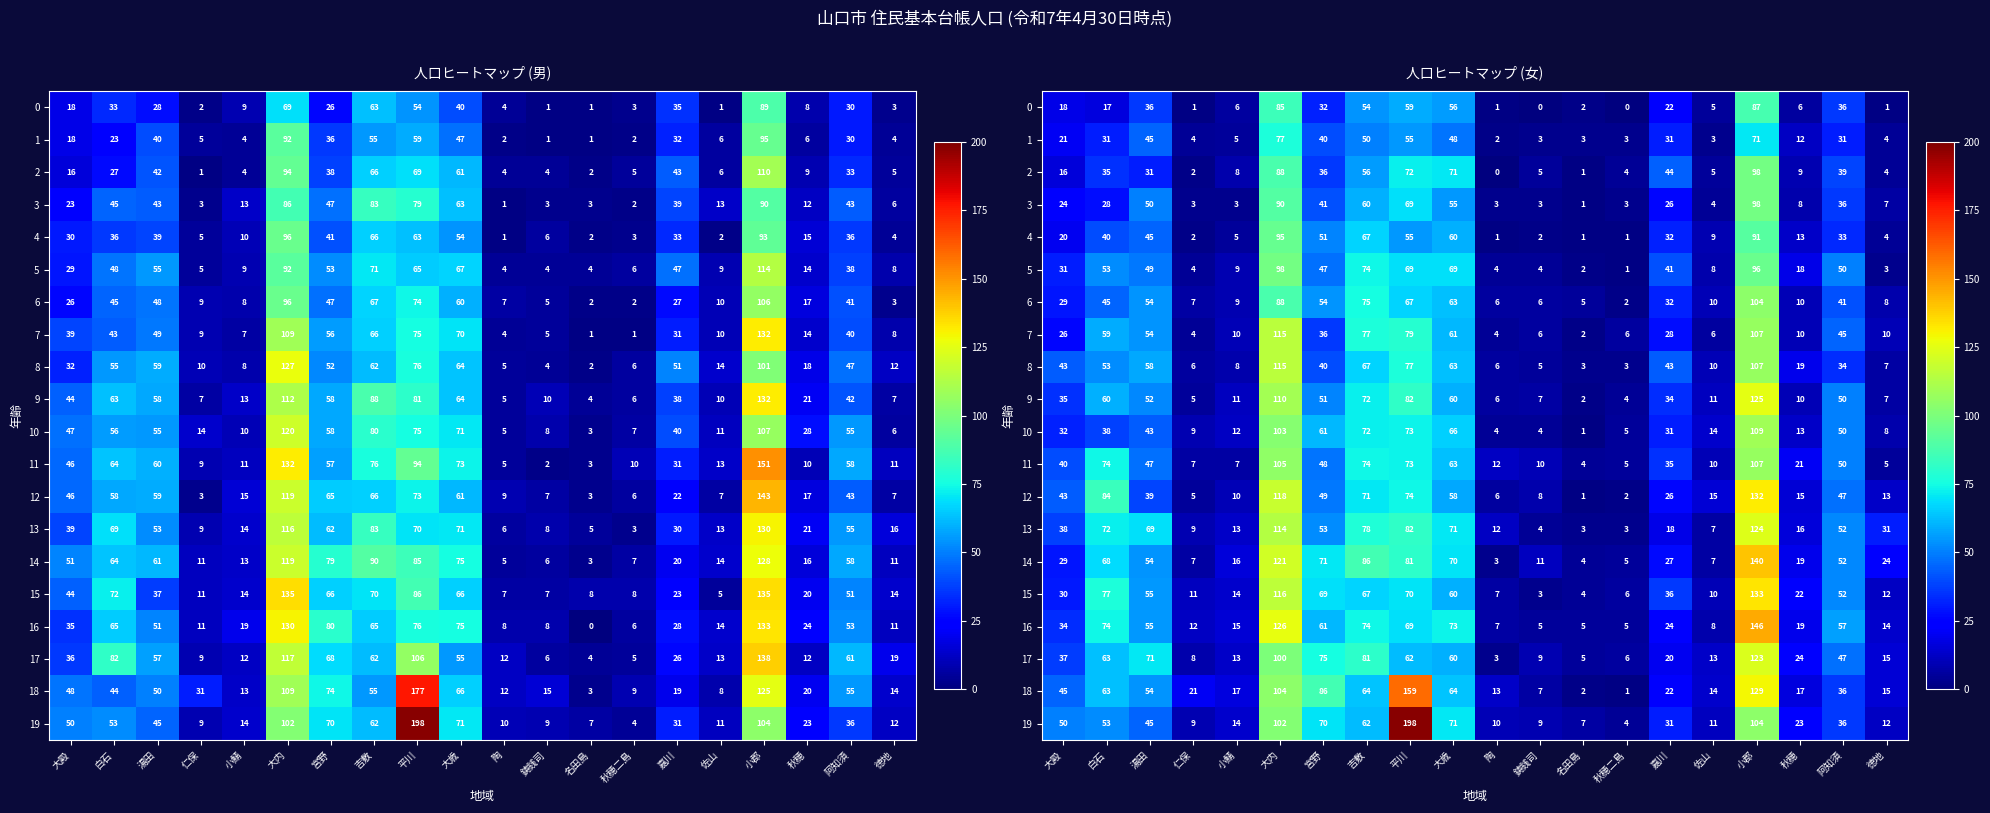

What is the difference between the second highest and second lowest values in the 11 series?

100